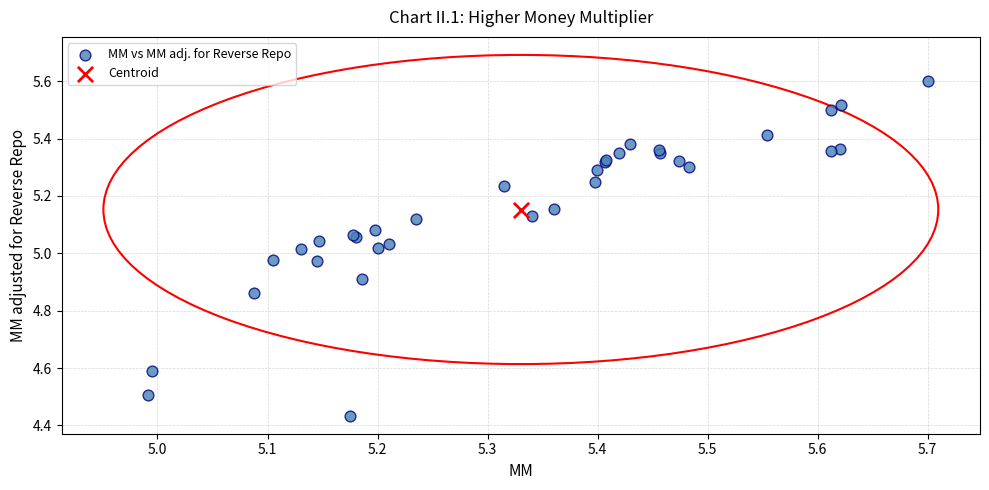

What are all the series names shown in the legend?

MM vs MM adj. for Reverse Repo, Centroid